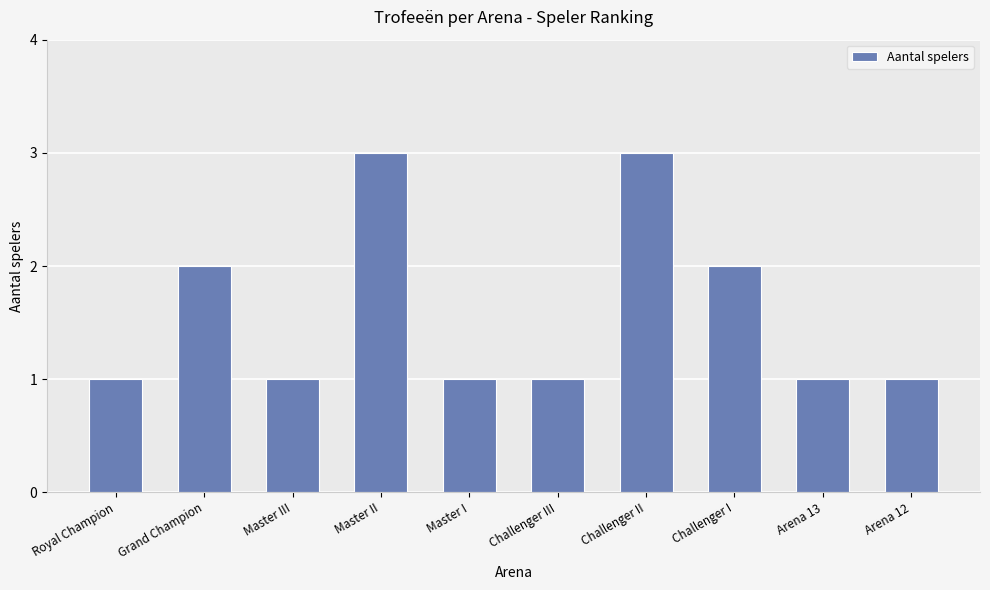

How many data points does each series have?

10